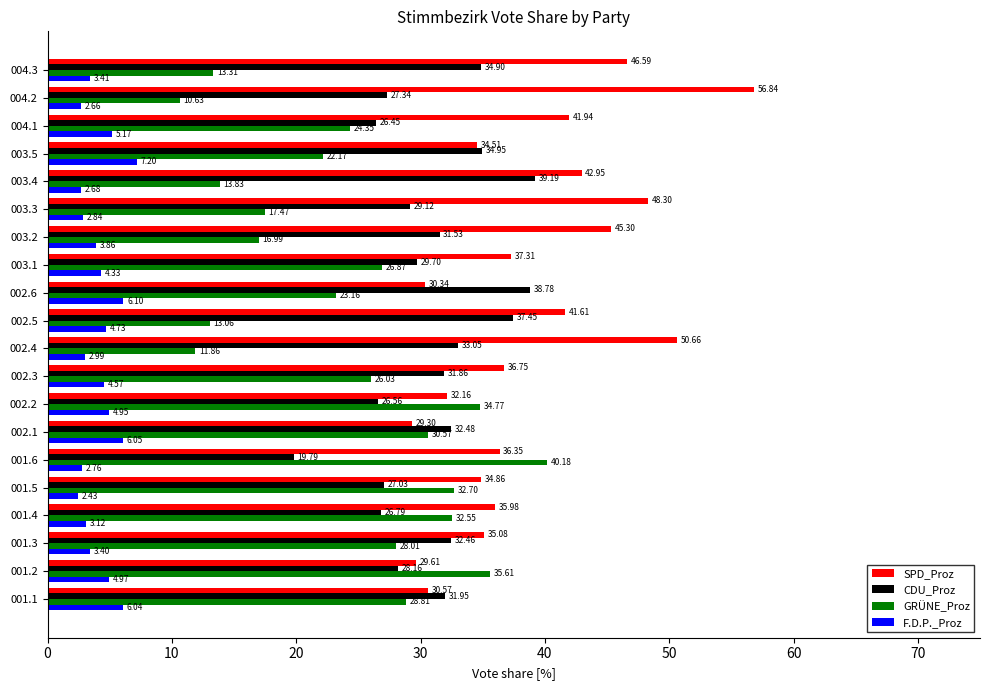

Count the number of data series in this chart.

4